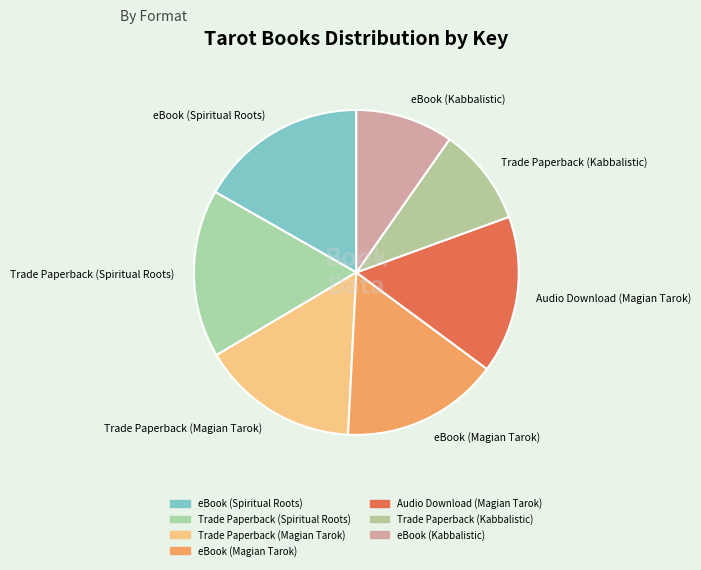

True or false: eBook (Kabbalistic) accounts for 1% of the total.

False